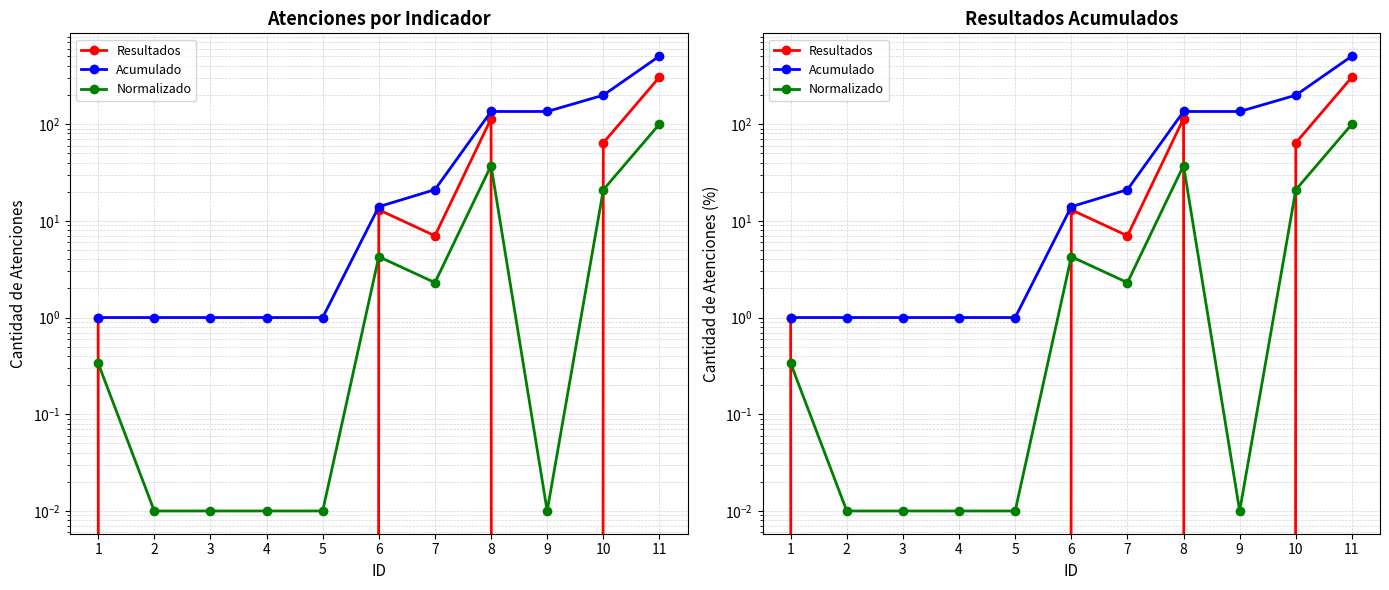

True or false: Normalizado and Resultados cross at least once.

True